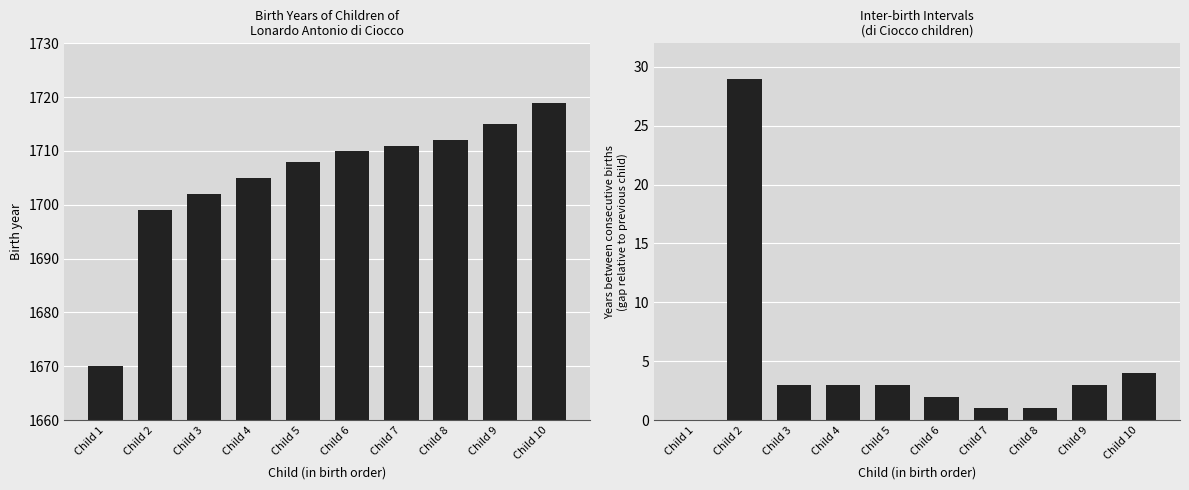

What is the difference between the maximum and minimum values in the Years between births series?

29